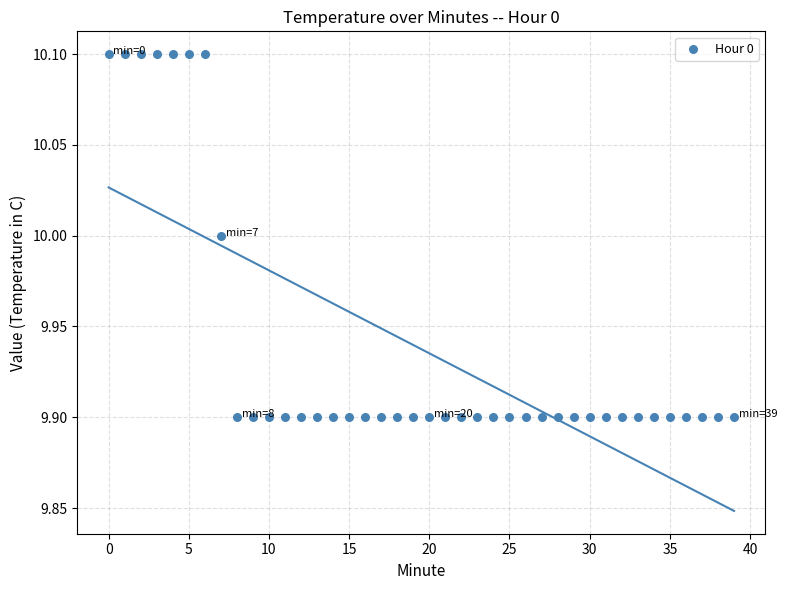

How many data points are displayed?

40